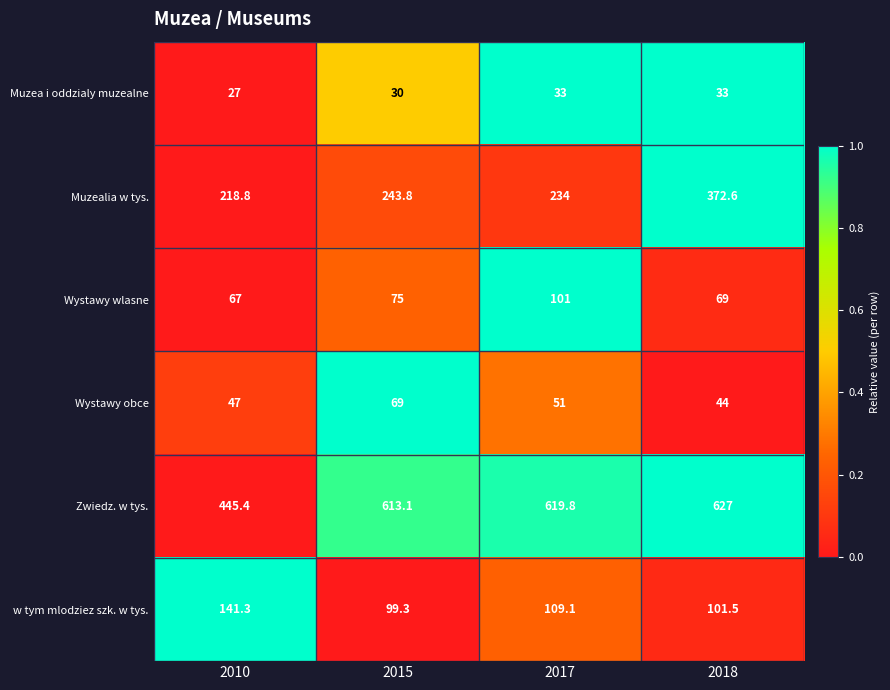

What is the sum of the Muzealia w tys. values at 2010 and 2018?

591.4